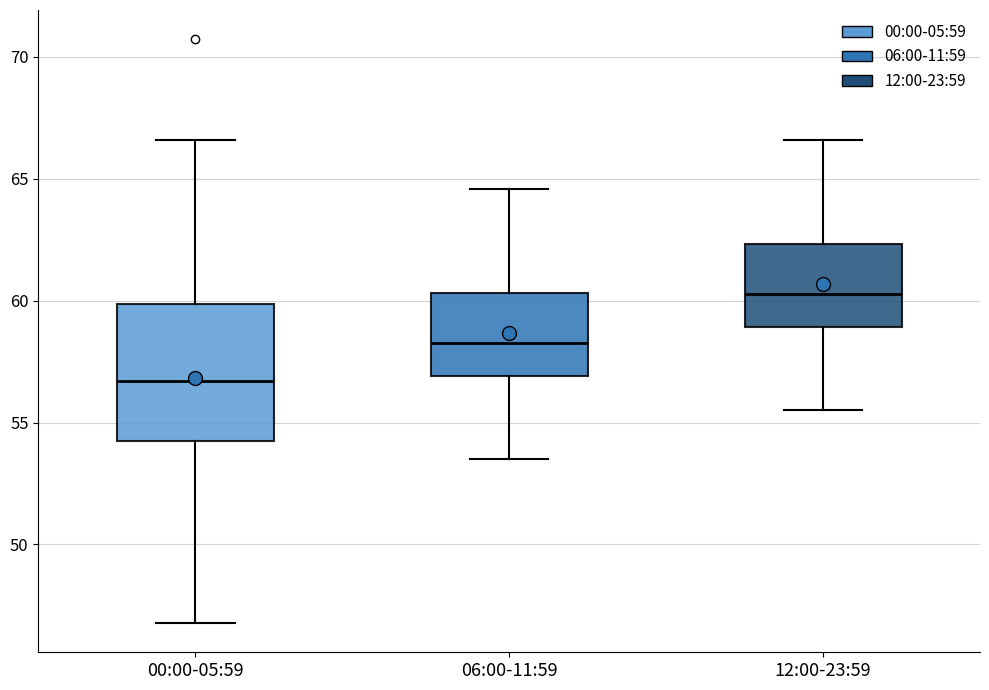

Comparing the boxes themselves (not the whiskers), which one is the tallest?

00:00-05:59